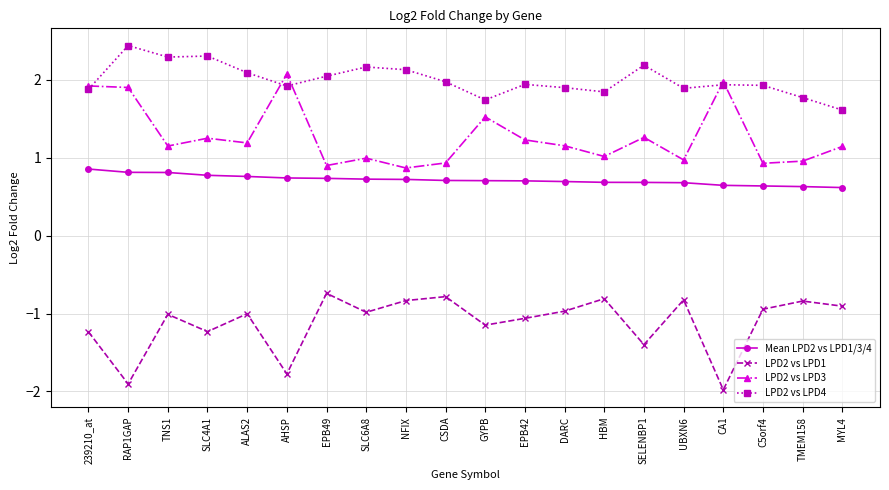

What is the difference between the highest and lowest values at ALAS2?

3.1